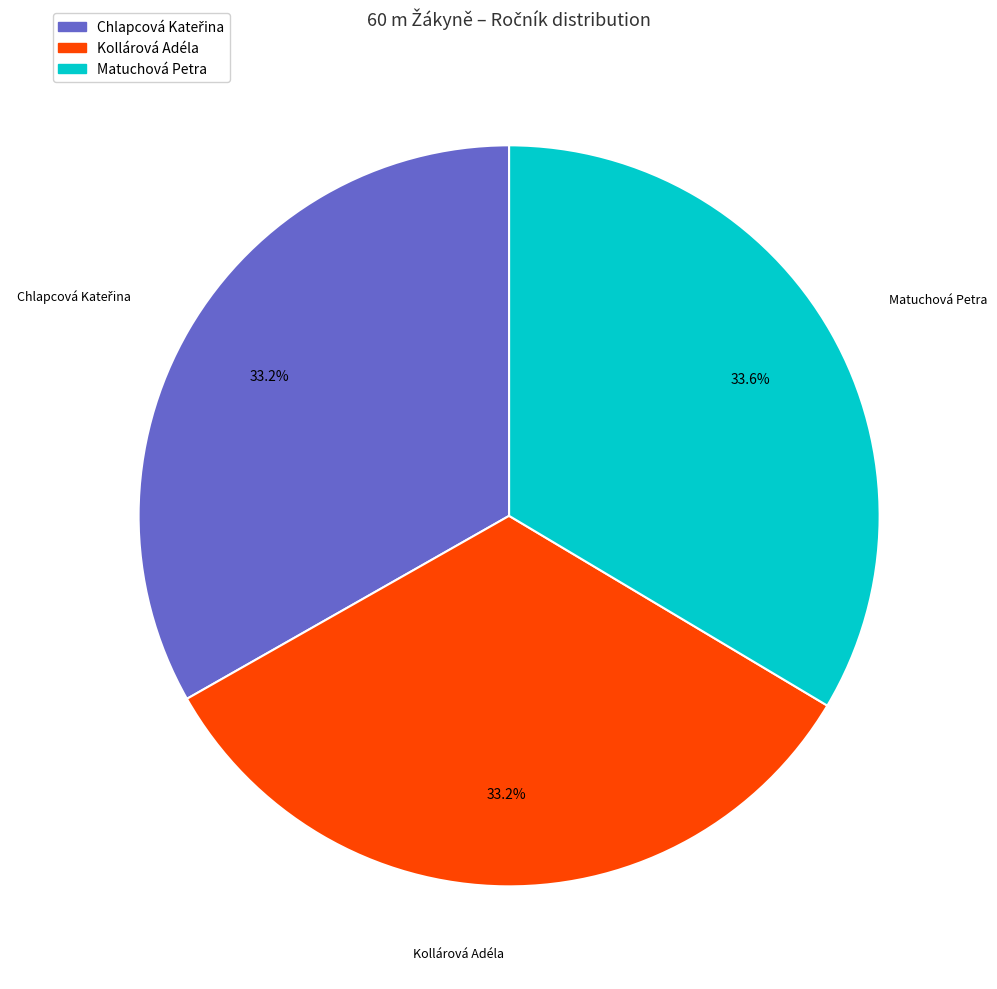

Does any single category account for the majority?

No